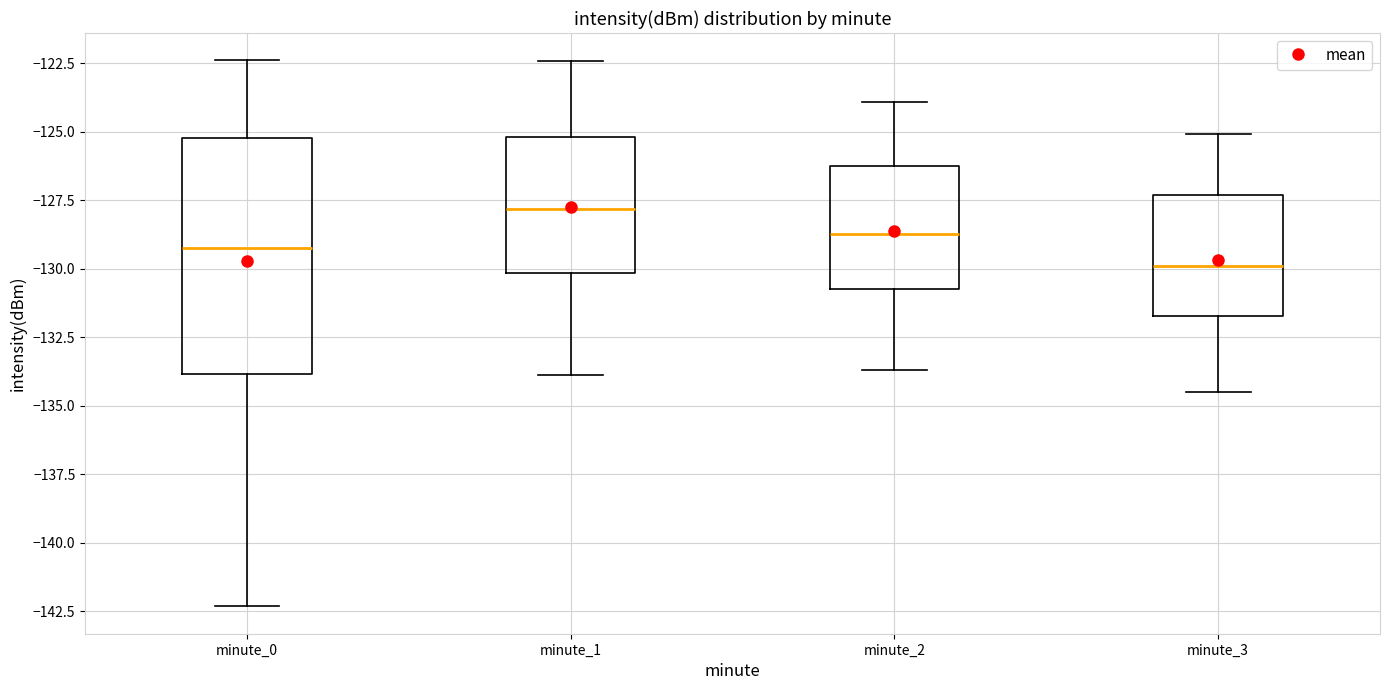

Comparing the boxes themselves (not the whiskers), which one is the tallest?

minute_0